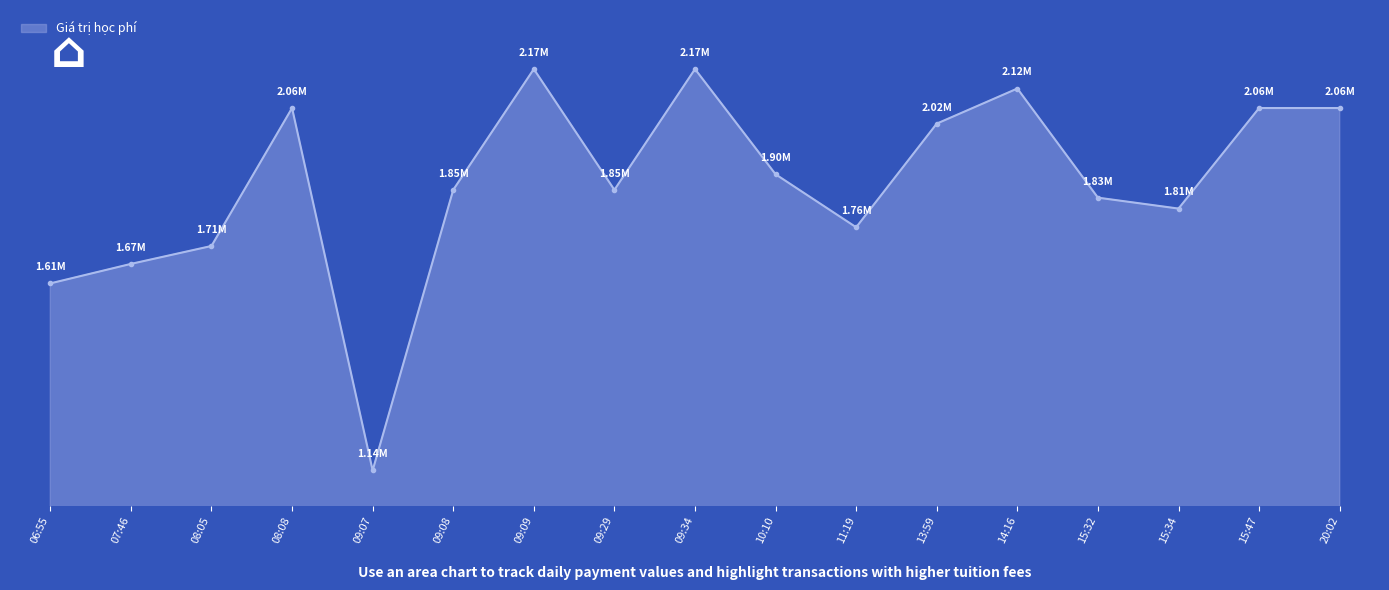

Reading right to left, list all the values displayed in this chart.

2065000	2065000	1807000	1835000	2115000	2025000	1759000	1895000	2165000	1855000	2165000	1855000	1135000	2065000	1711000	1665000	1615000